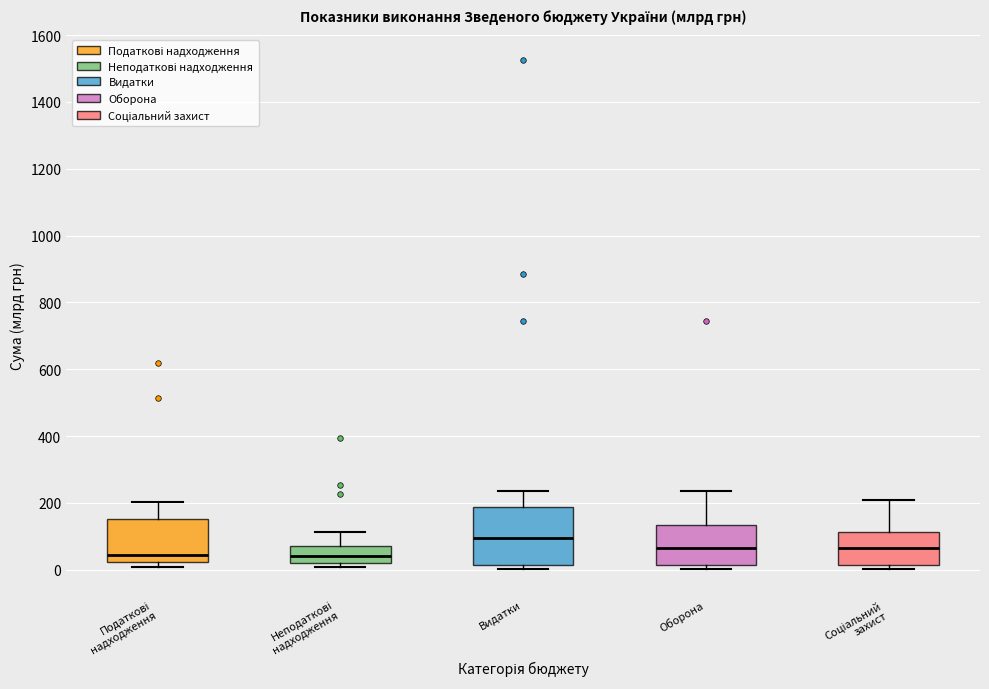

Which box is the tallest, from its lower edge to its upper edge?

Видатки